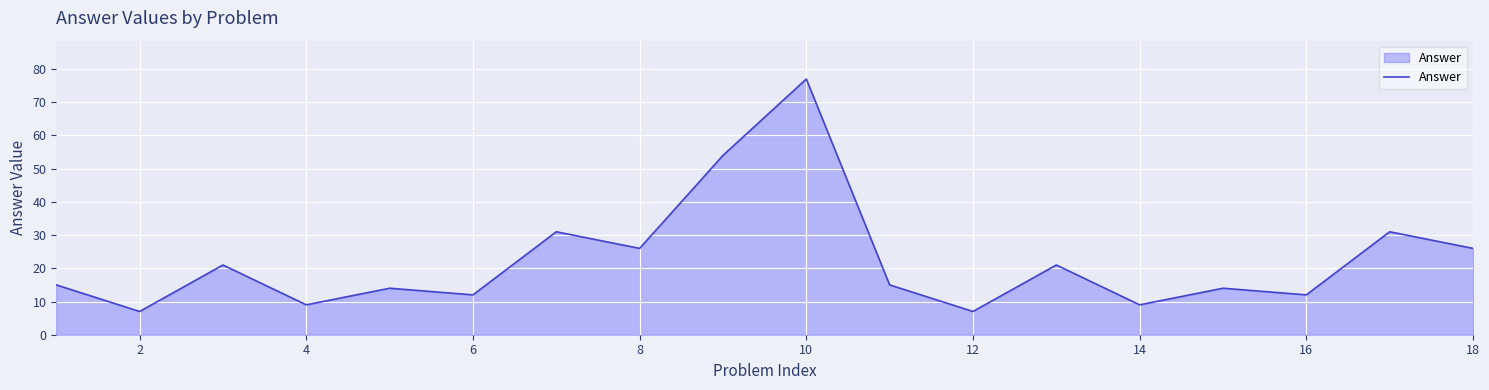

What is the minimum value shown in the chart?

7